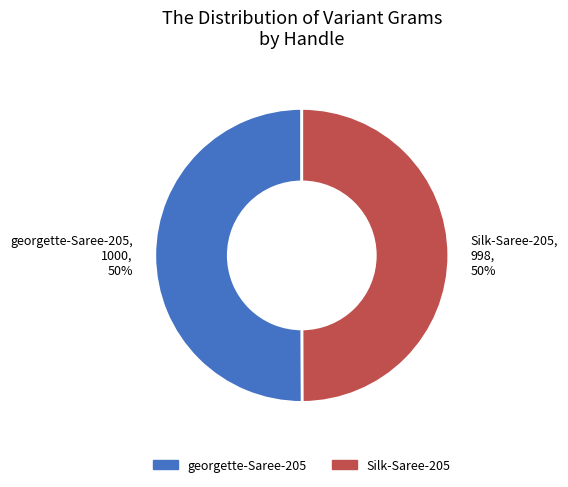

What percentage is the Silk-Saree-205 slice, to the nearest percent?

50%